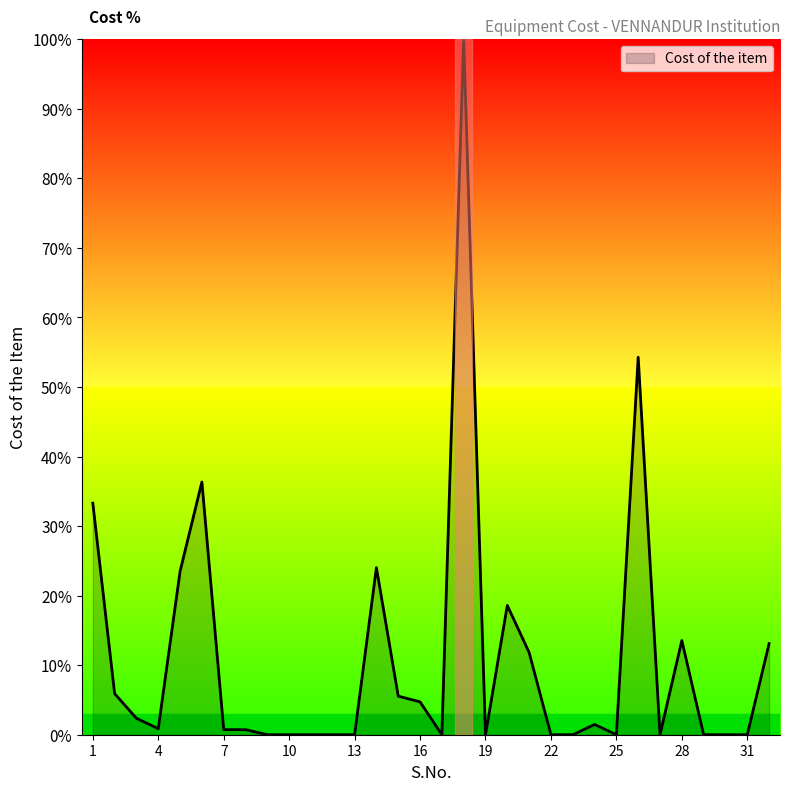

How many lines are shown in the chart?

1